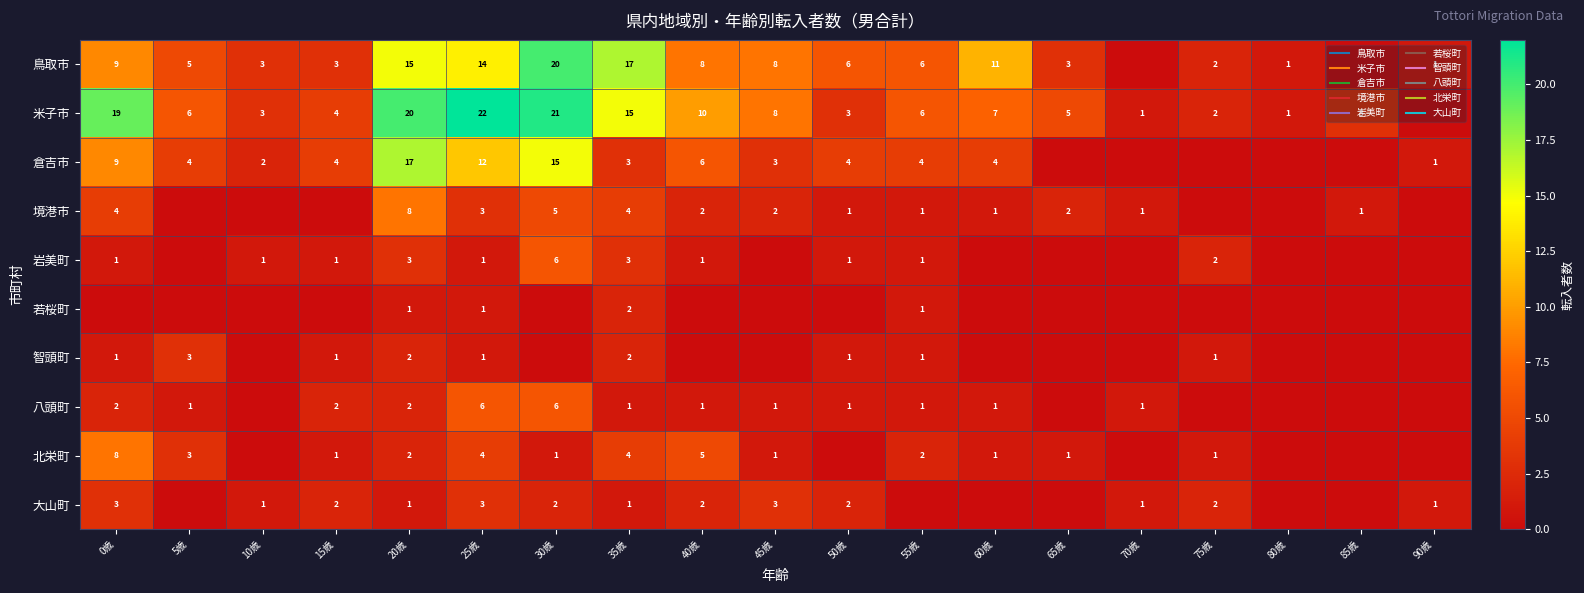

How many data points in 岩美町 are less than 1?

8